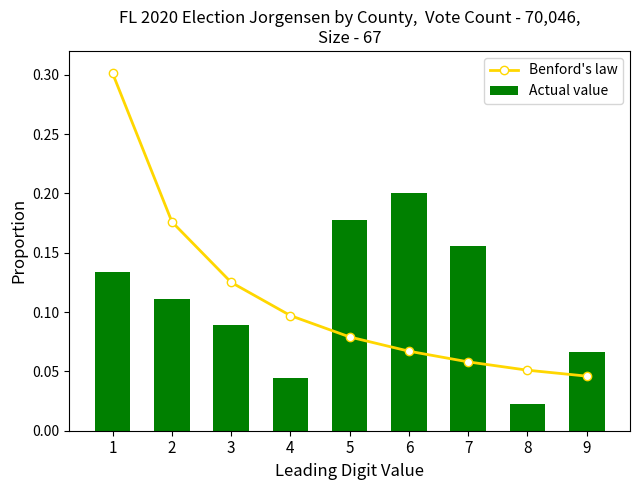

Reading left to right, what are all the values shown in this chart?

Benford's law: 1=0.3	2=0.2	3=0.1	4=0.1	5=0.1	6=0.1	7=0.1	8=0.1	9=0.0
Actual value: 1=0.1	2=0.1	3=0.1	4=0.0	5=0.2	6=0.2	7=0.2	8=0.0	9=0.1